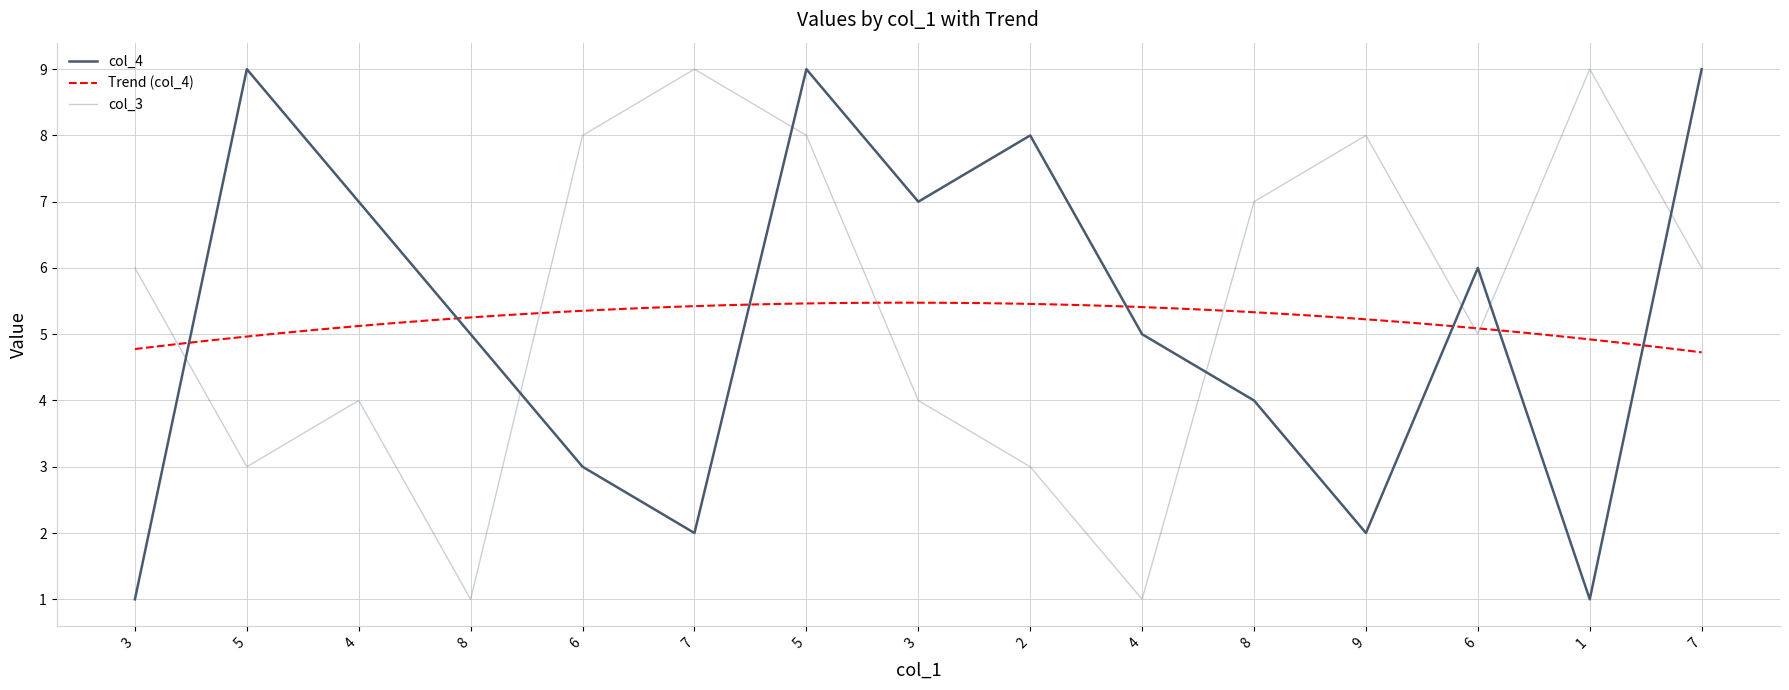

What is the difference between the maximum and second lowest values in the col_3 series?

8